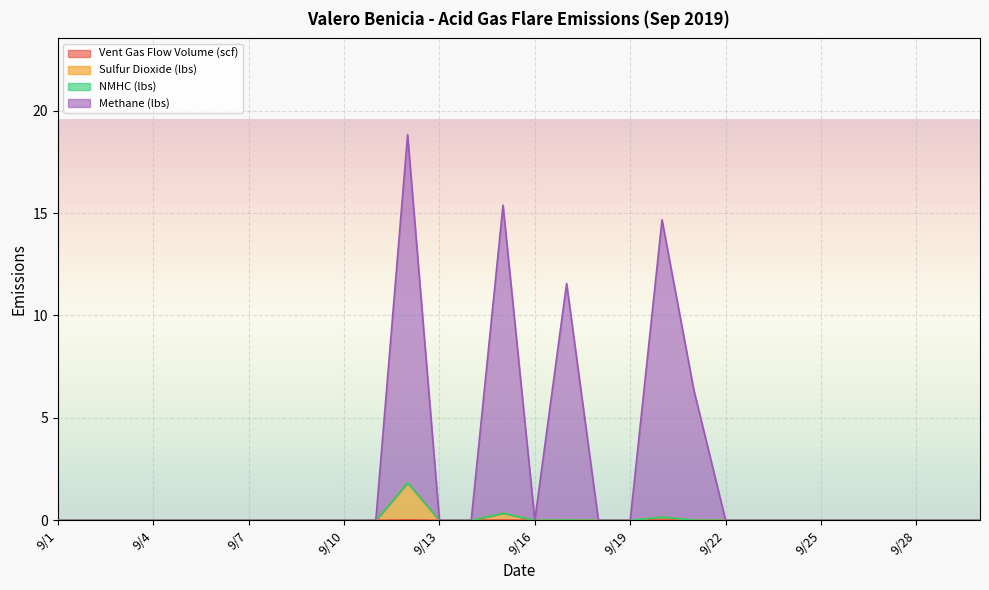

How many categories are shown in the chart?

30